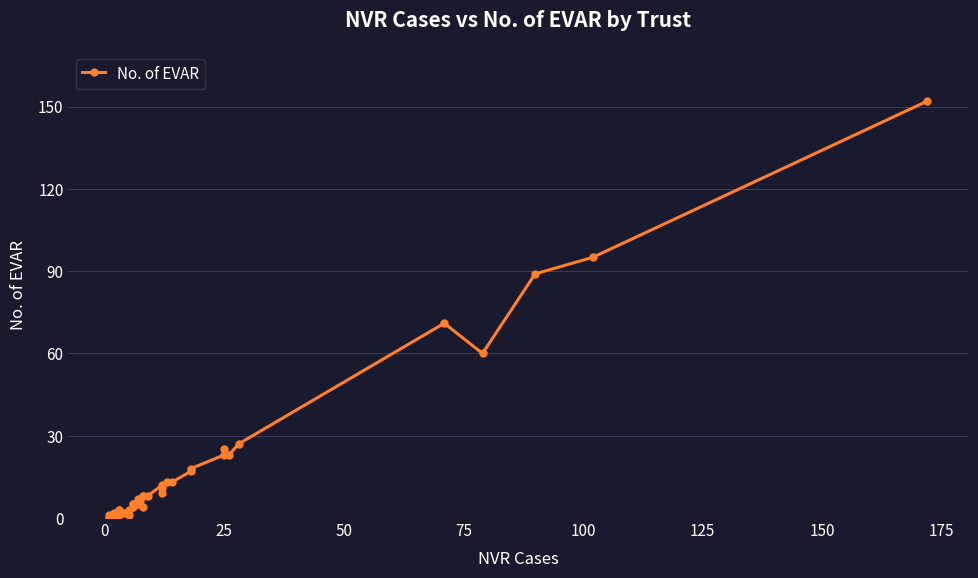

What is the sum of all values?

731